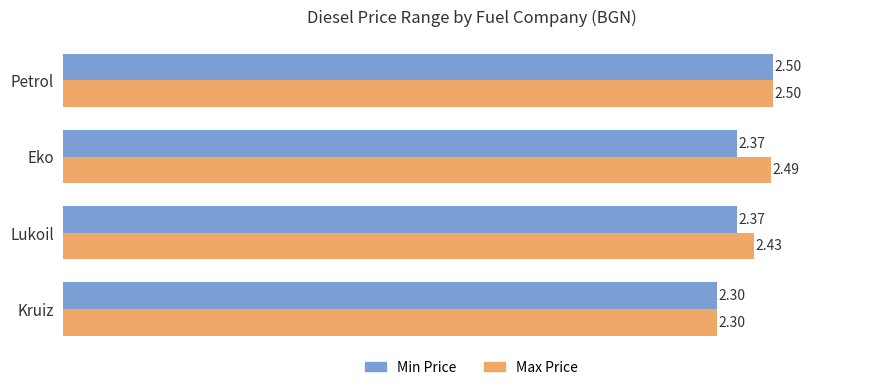

What is the sum of all Max Price values?

9.7